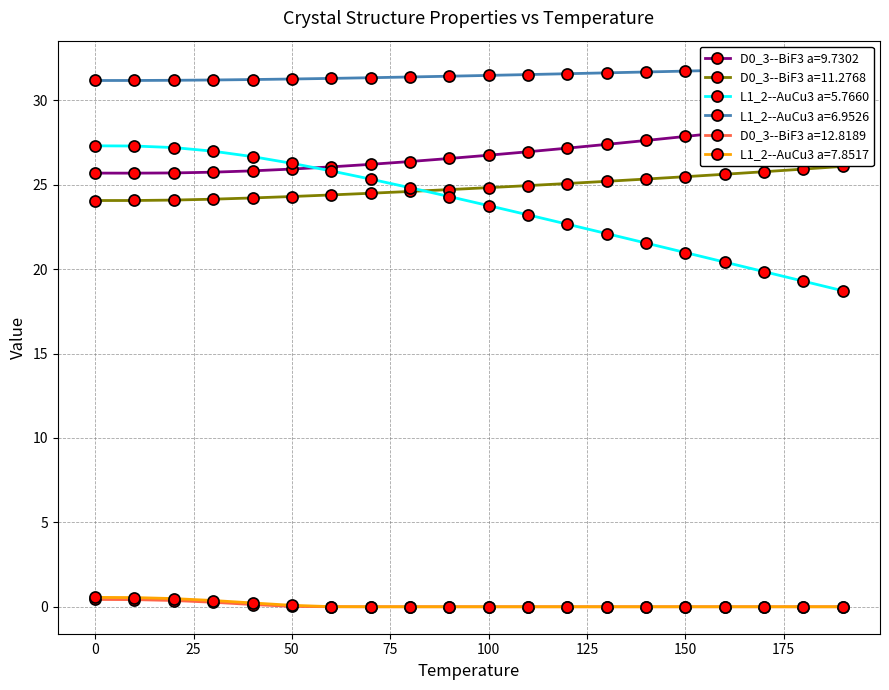

What is the average value of the D0_3--BiF3 a=11.2768 series?

24.9